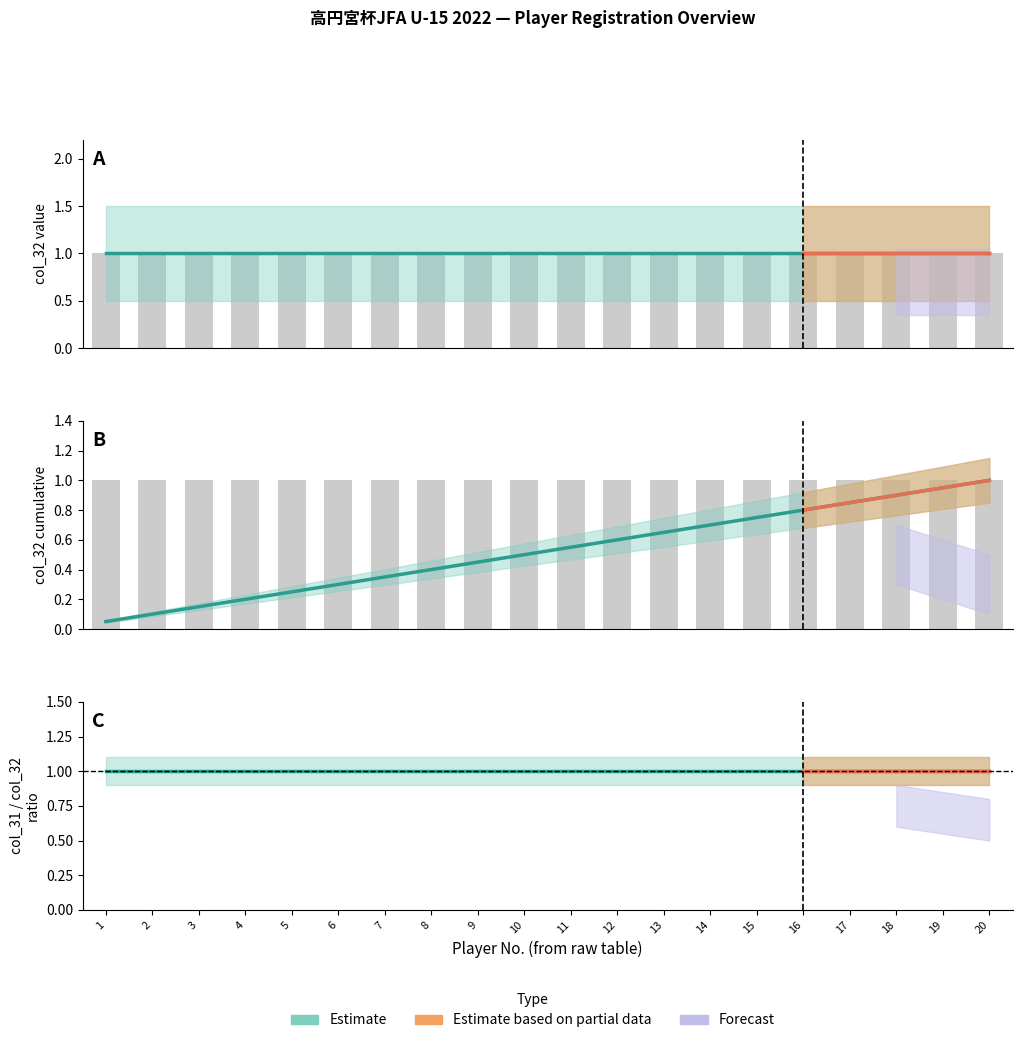

Is the value of center at 2 greater than the value of lower at 19?

No